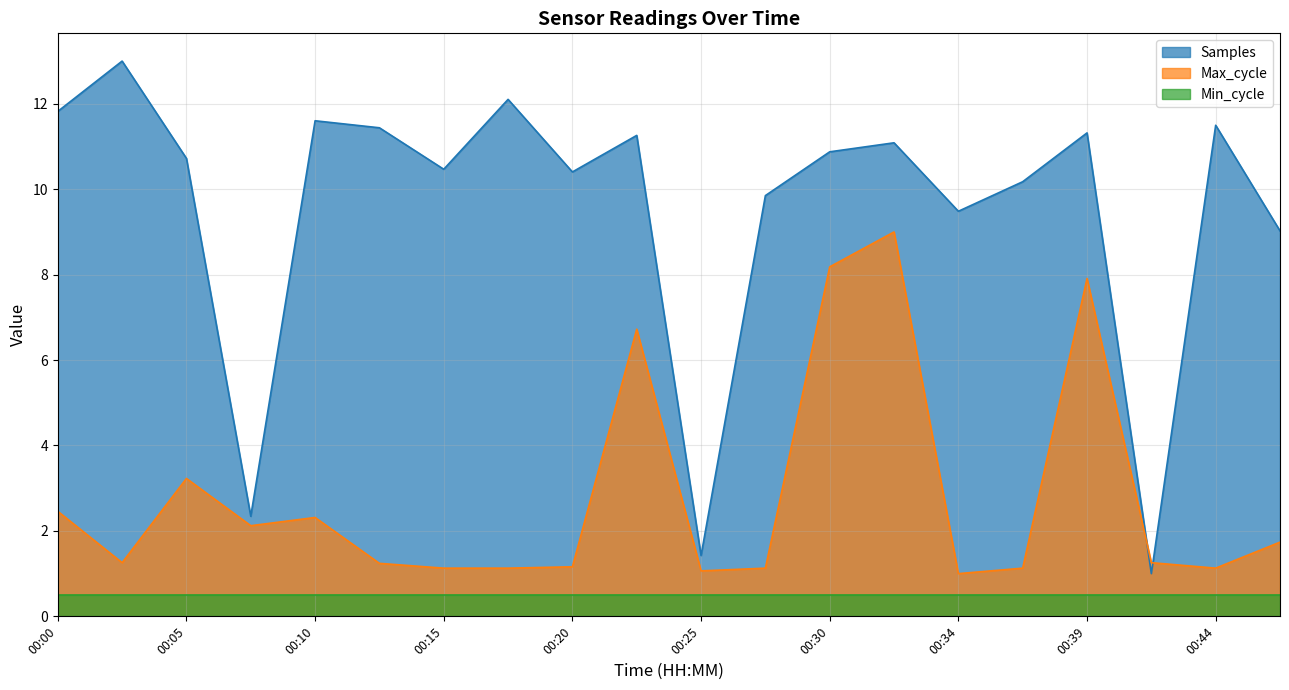

Is it true that Max_cycle equals 1.7 at 00:34?

False